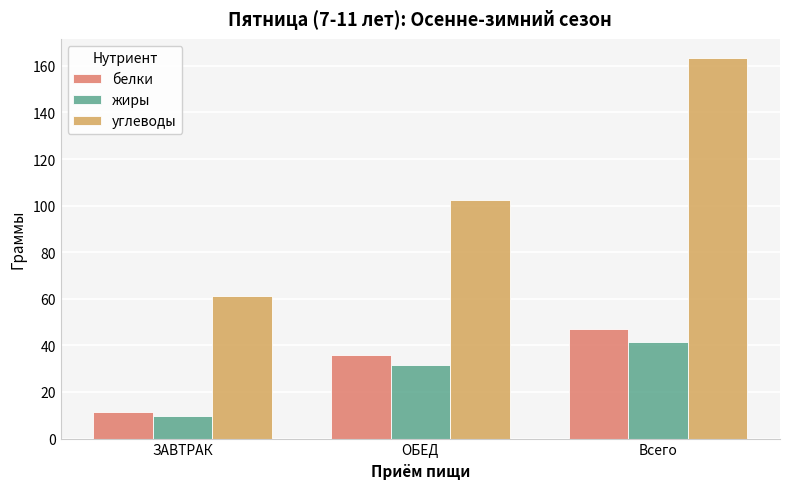

List the series in order of their peak value, lowest first.

жиры, белки, углеводы